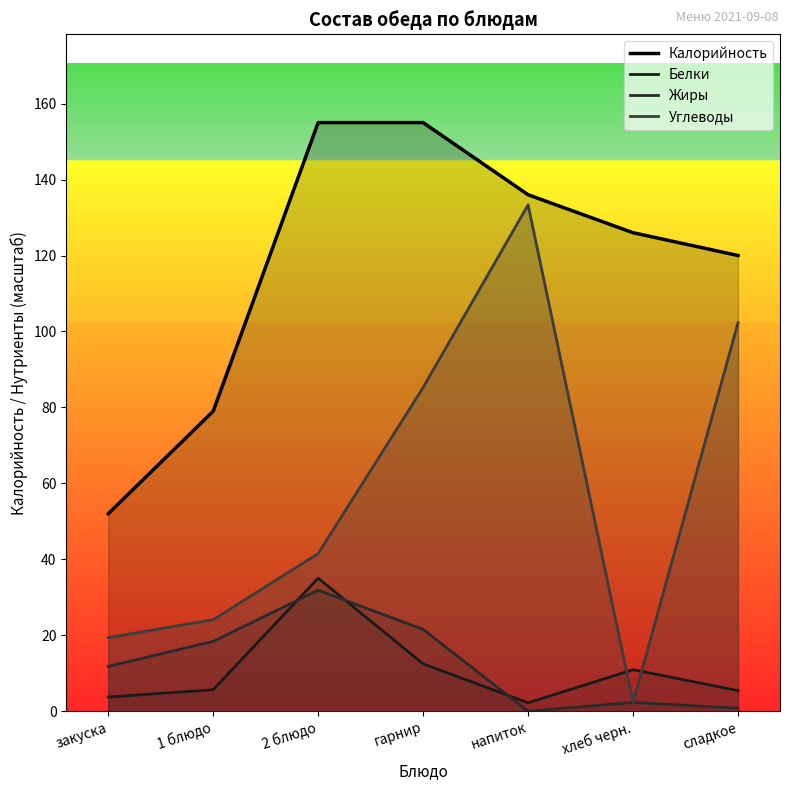

How many values in the Калорийность series are below 126?

3